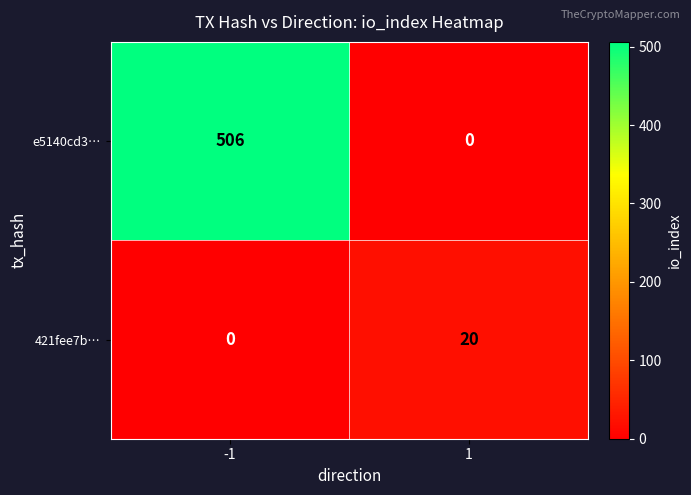

What is the difference between the maximum and minimum values in the 421fee7b… series?

20